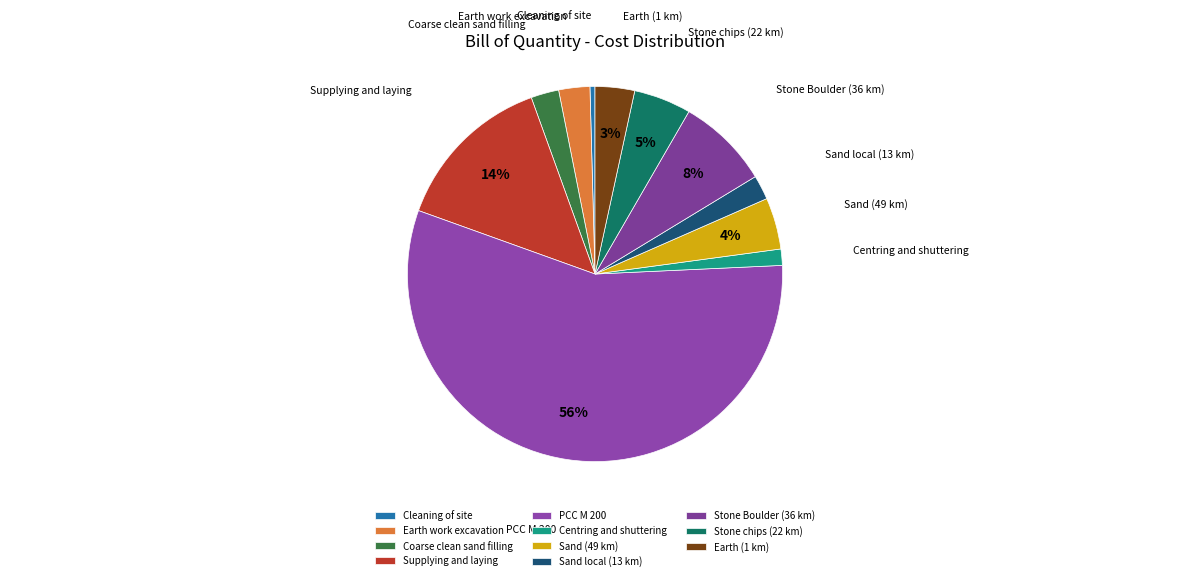

To the nearest percent, what is the difference between the Stone chips (22 km) and Centring and shuttering slice percentages?

4%